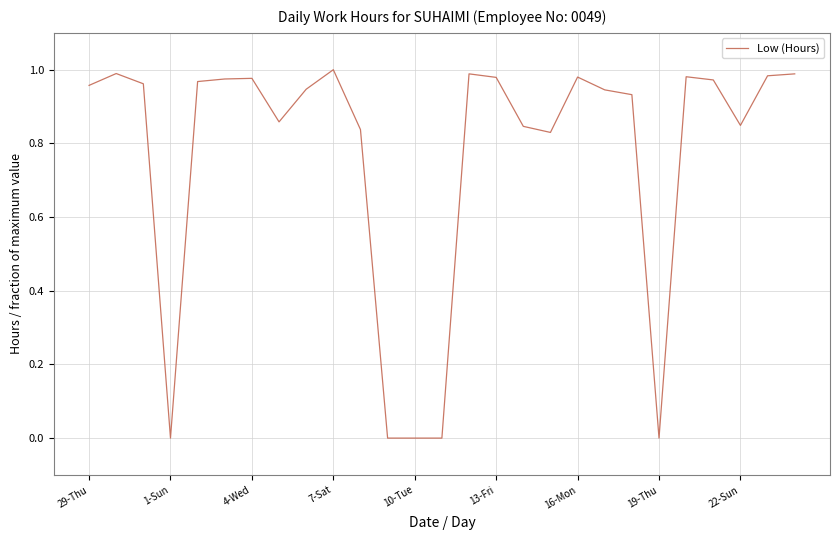

What is the sum of all values?

20.7